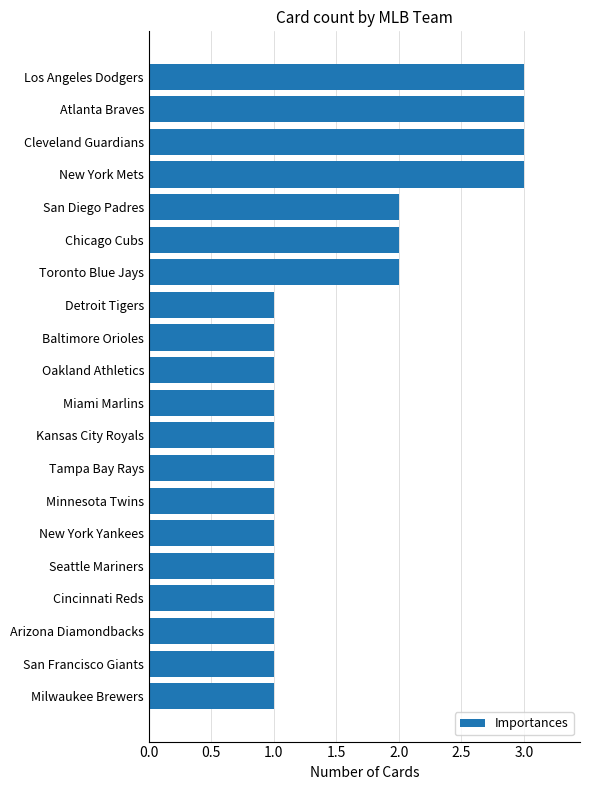

How many bars are there in total?

20